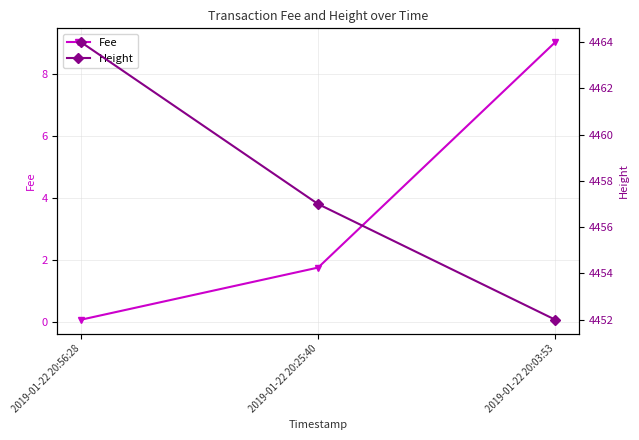

At which label does Fee first exceed 1?

2019-01-22 20:25:40